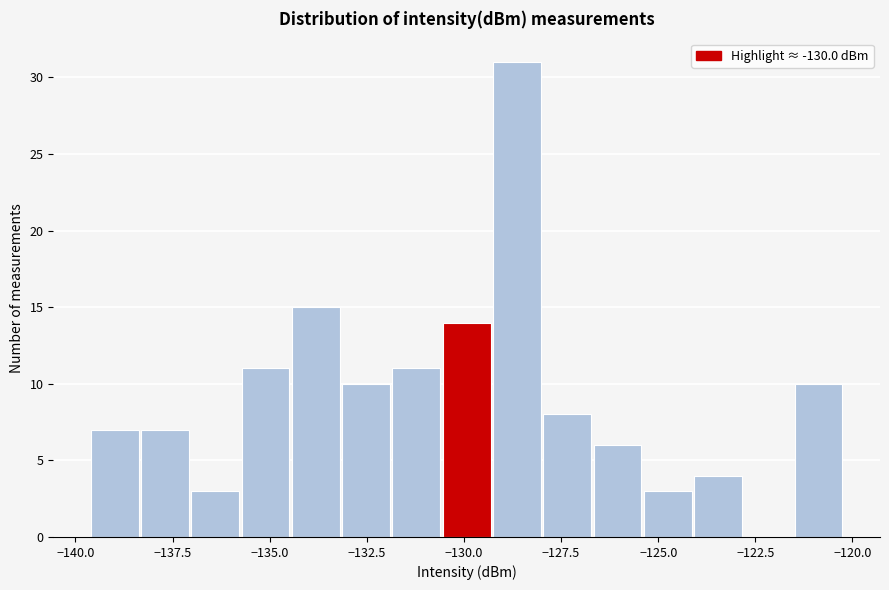

Around what value on the x-axis is the tallest bar? Give the approximate position of its centre, as read against the axis.

-128.5